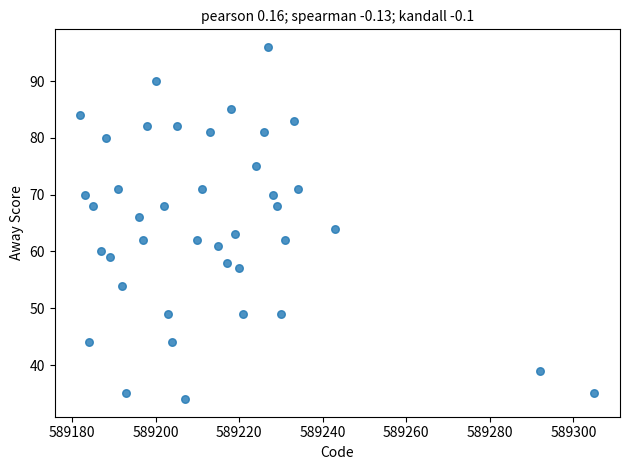

What is the range of X values (max minus min)?

123